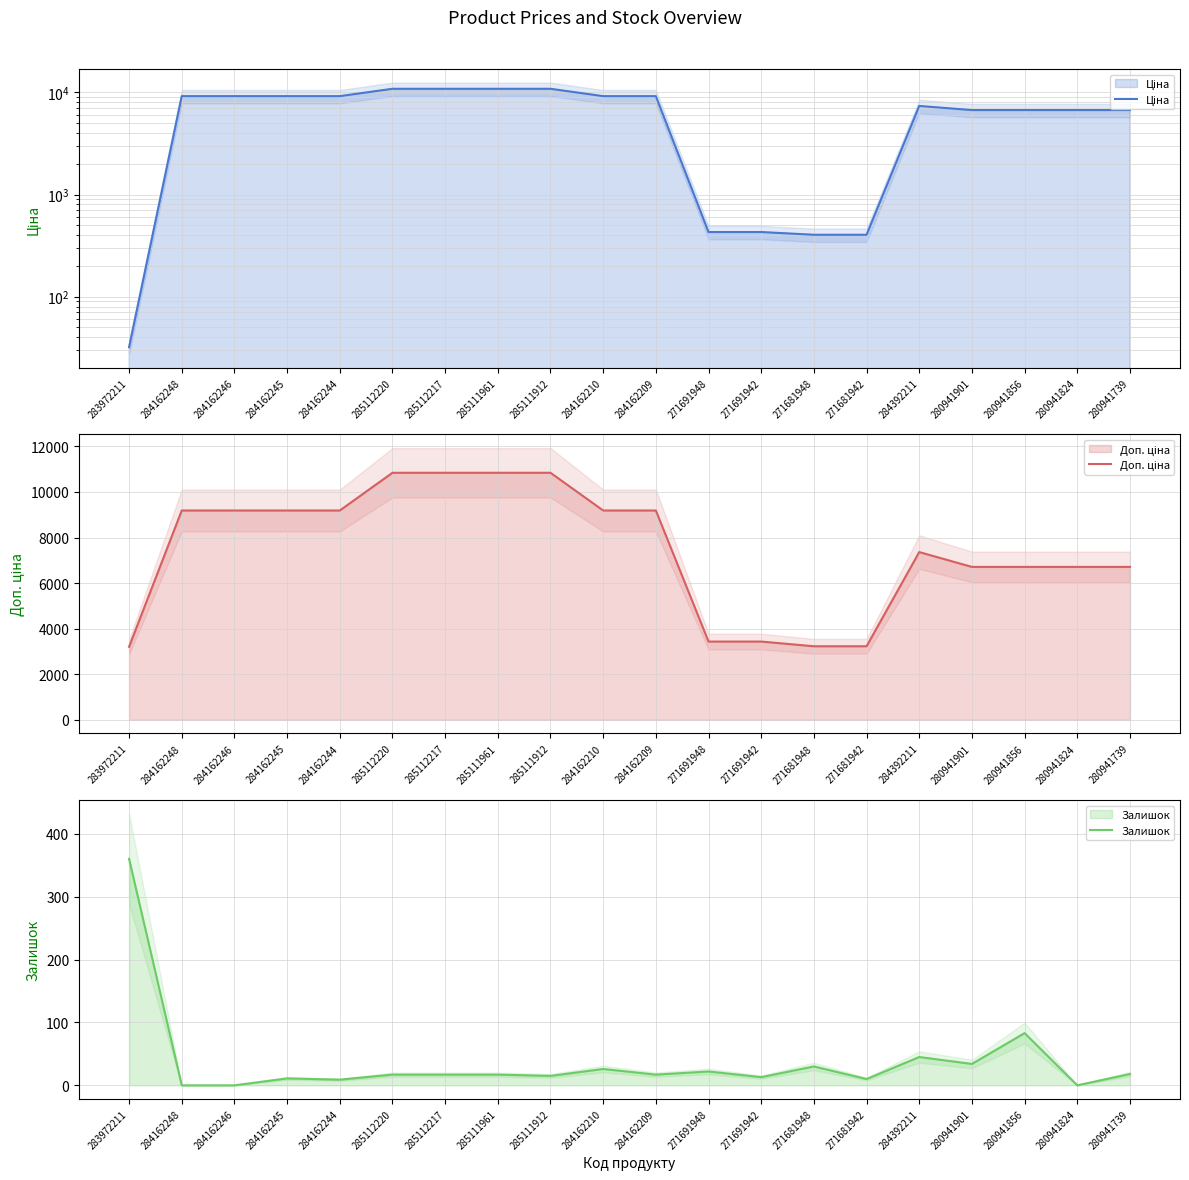

True or false: Доп. ціна has more than 1 points higher than both neighbors.

False